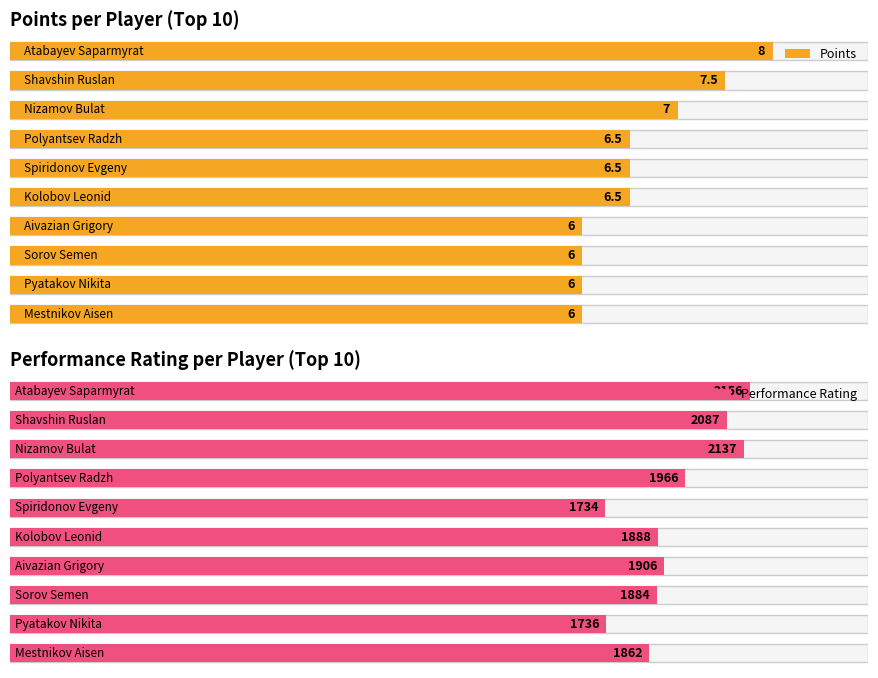

Count the Points values in the range 6 to 7.

8